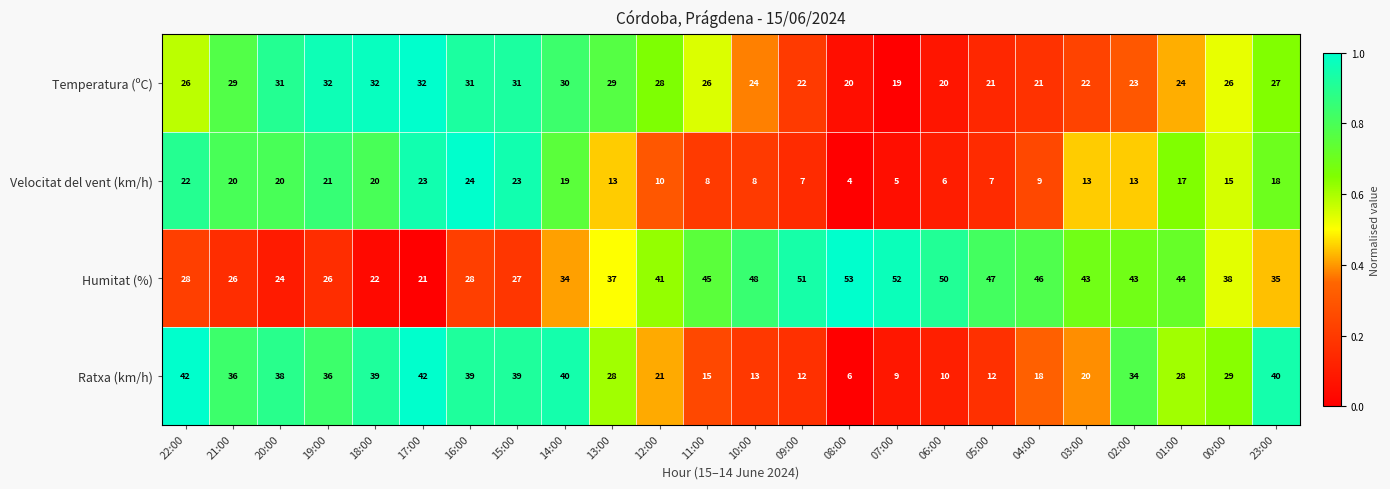

The Humitat (%) series shows 13 at 05:00. True or false?

False